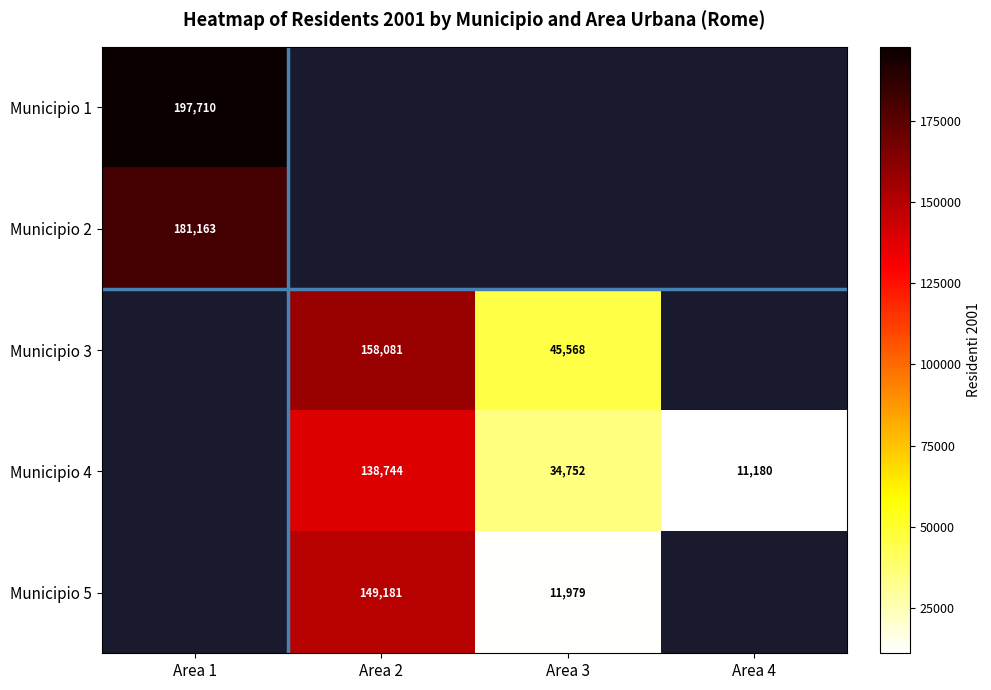

What is the sum of the Municipio 4 values at Area 2 and Area 4?

149924